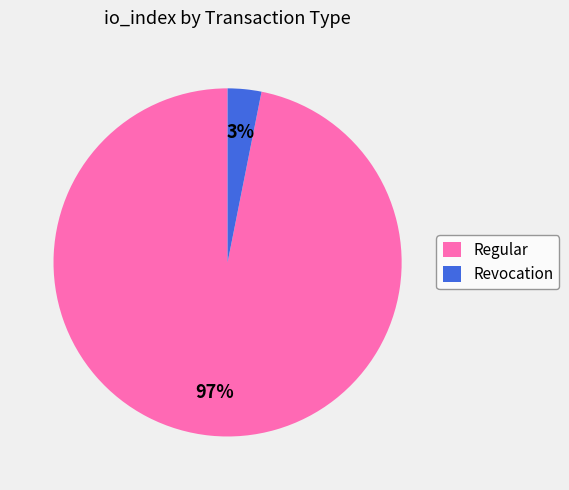

To the nearest percent, what is the difference between the largest and smallest slice percentages?

94%